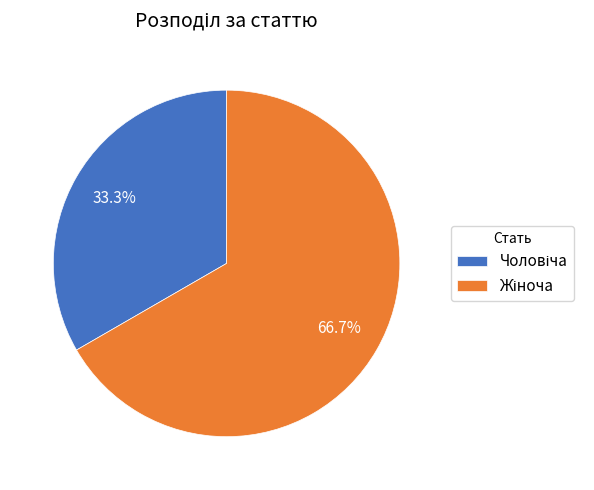

Does any single category account for the majority?

Yes